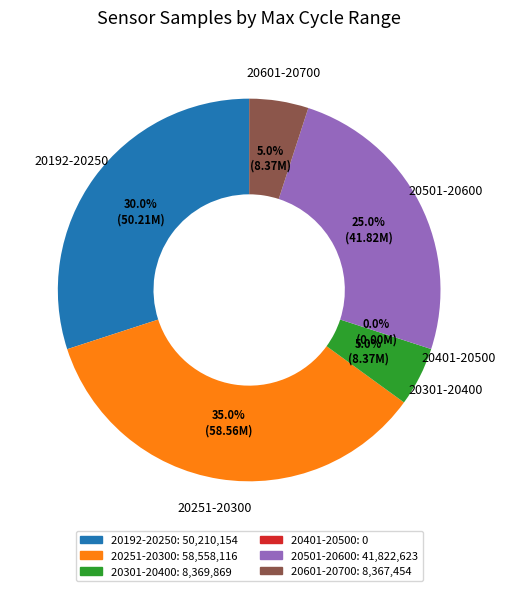

Is there a majority slice in this chart?

No